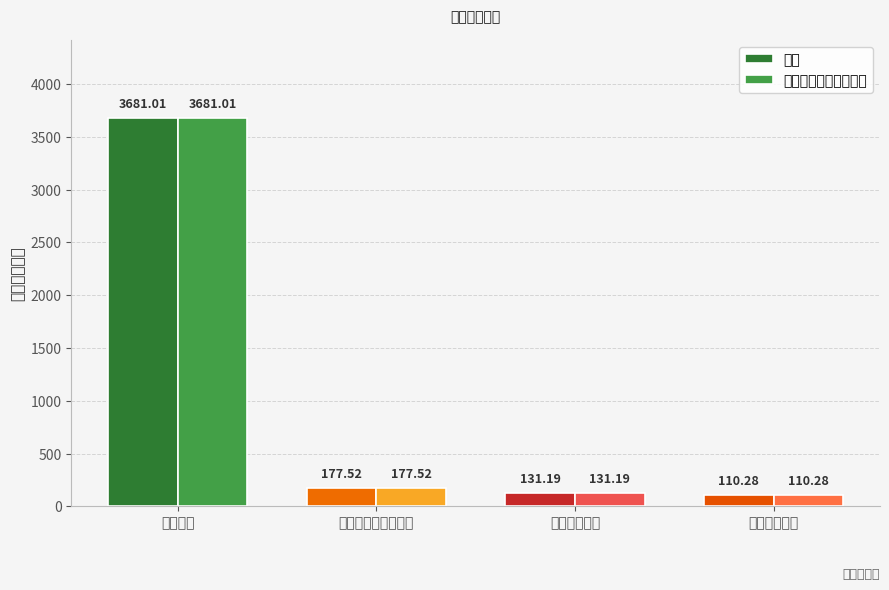

True or false: 一般公共预算拨款收入 has a value of 110.3 at 住房保障支出.

True